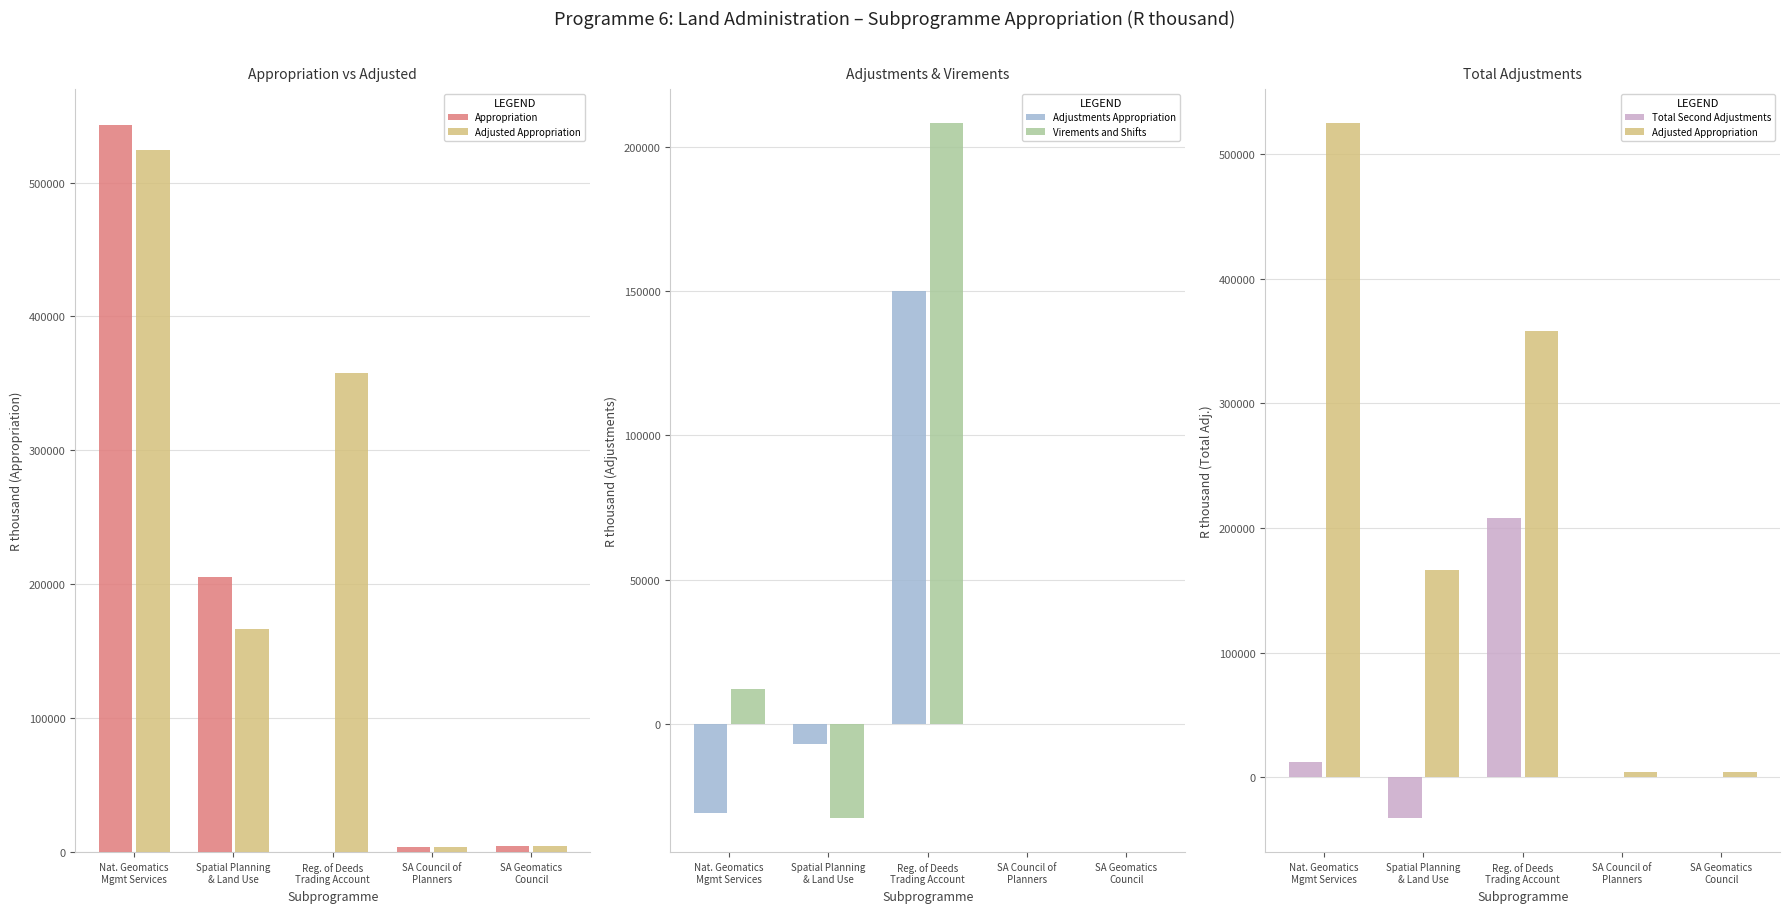

Rank the series by their maximum value, from lowest to highest.

Adjustments Appropriation, Virements and Shifts, Total Second Adjustments, Adjusted Appropriation, Appropriation